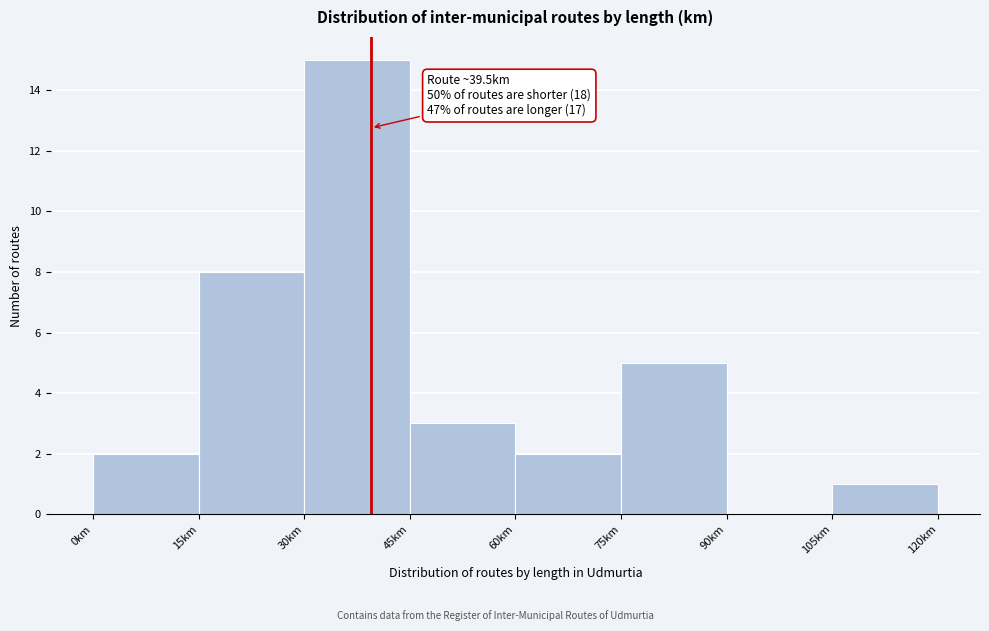

Which range on the x-axis has the tallest bar?

30 to 45